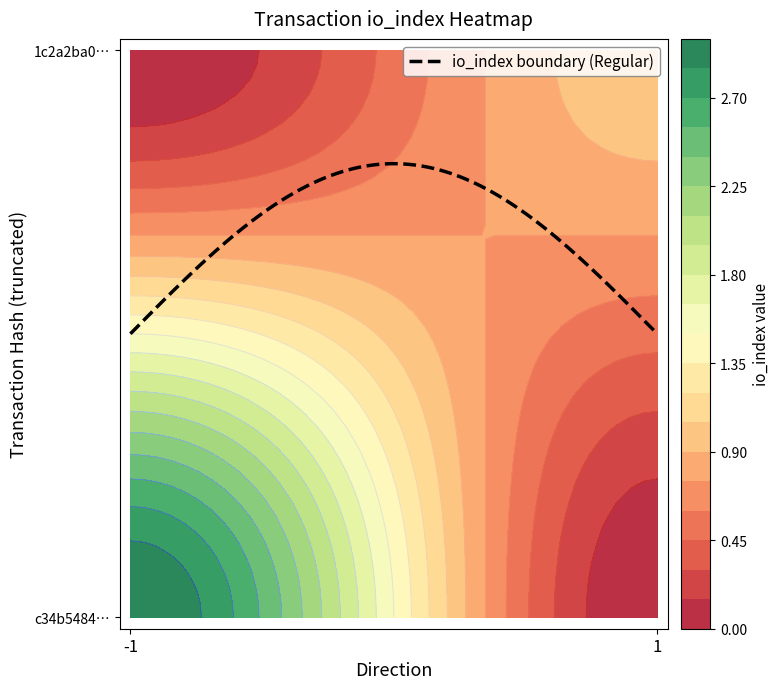

How many values in c34b5484ce8052c531627786108fced4cbadcab are above zero?

1